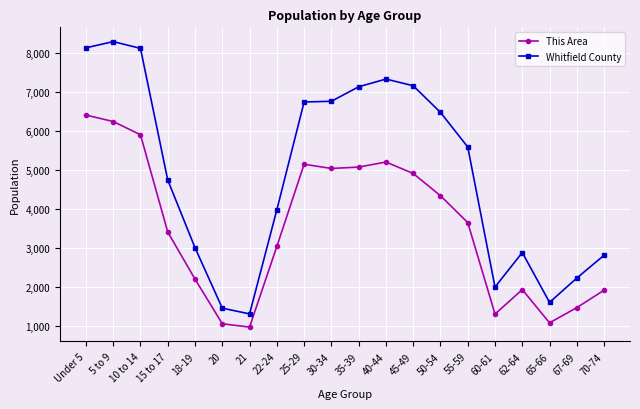

What is the average value of the This Area series?

3520